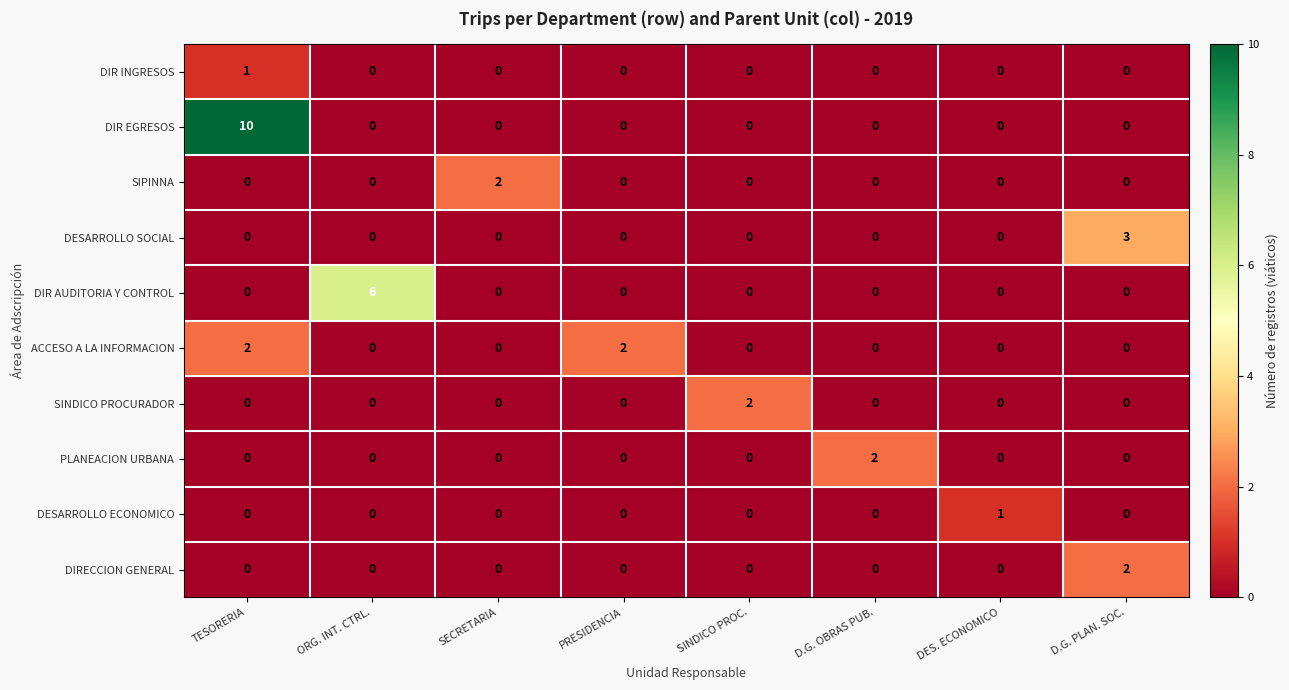

At which category does the chart reach its peak across all series?

TESORERIA